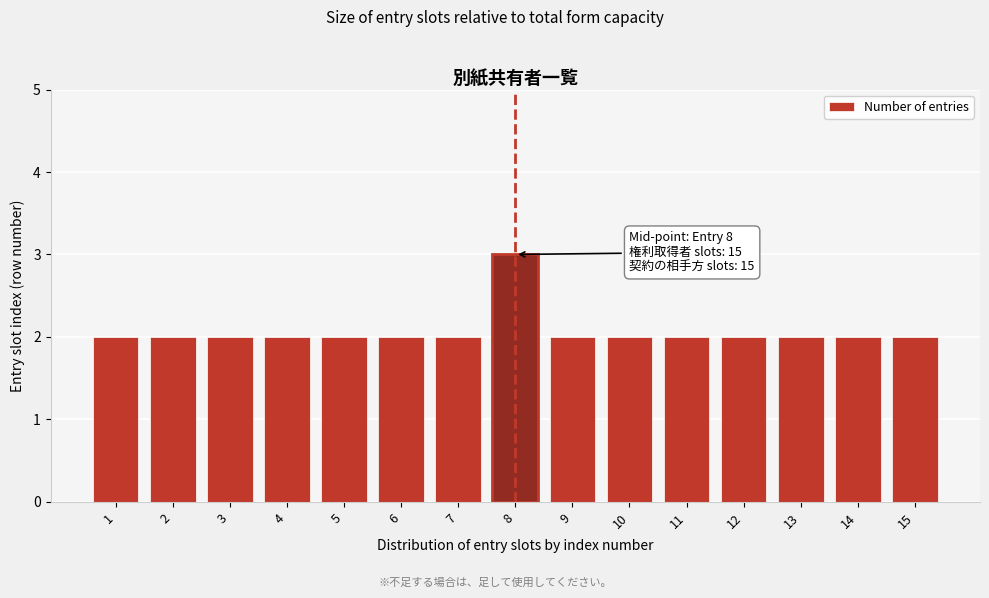

Reading left to right, extract all data points from this chart.

1=2	2=2	3=2	4=2	5=2	6=2	7=2	8=3	9=2	10=2	11=2	12=2	13=2	14=2	15=2